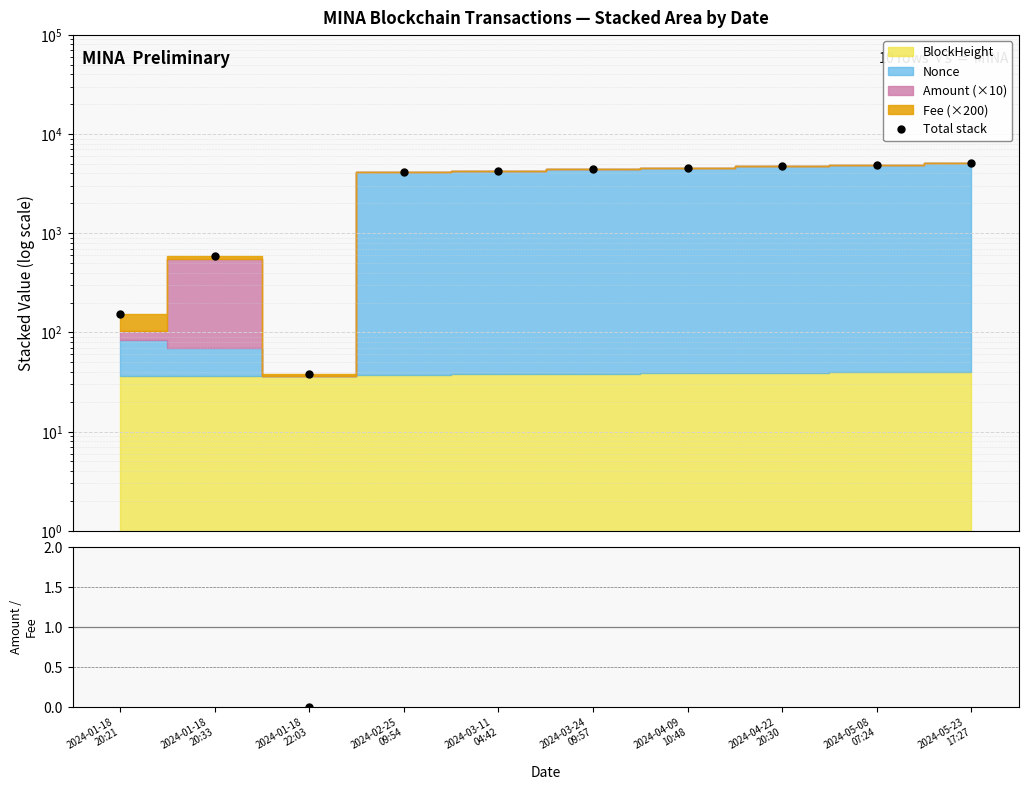

Reading left to right, what are all the values shown in this chart?

Total stack: 2024-01-18
20:21=153.0	2024-01-18
20:33=595.4	2024-01-18
22:03=38.3	2024-02-25
09:54=4143.7	2024-03-11
04:42=4281.6	2024-03-24
09:57=4430.3	2024-04-09
10:48=4581.0	2024-04-22
20:30=4730.8	2024-05-08
07:24=4882.4	2024-05-23
17:27=5043.8
Amount / Fee: 2024-01-18
20:21=8.0	2024-01-18
20:33=190.2	2024-01-18
22:03=0.0	2024-02-25
09:54=367.7	2024-03-11
04:42=403.7	2024-03-24
09:57=394.4	2024-04-09
10:48=338.3	2024-04-22
20:30=361.0	2024-05-08
07:24=375.3	2024-05-23
17:27=363.1